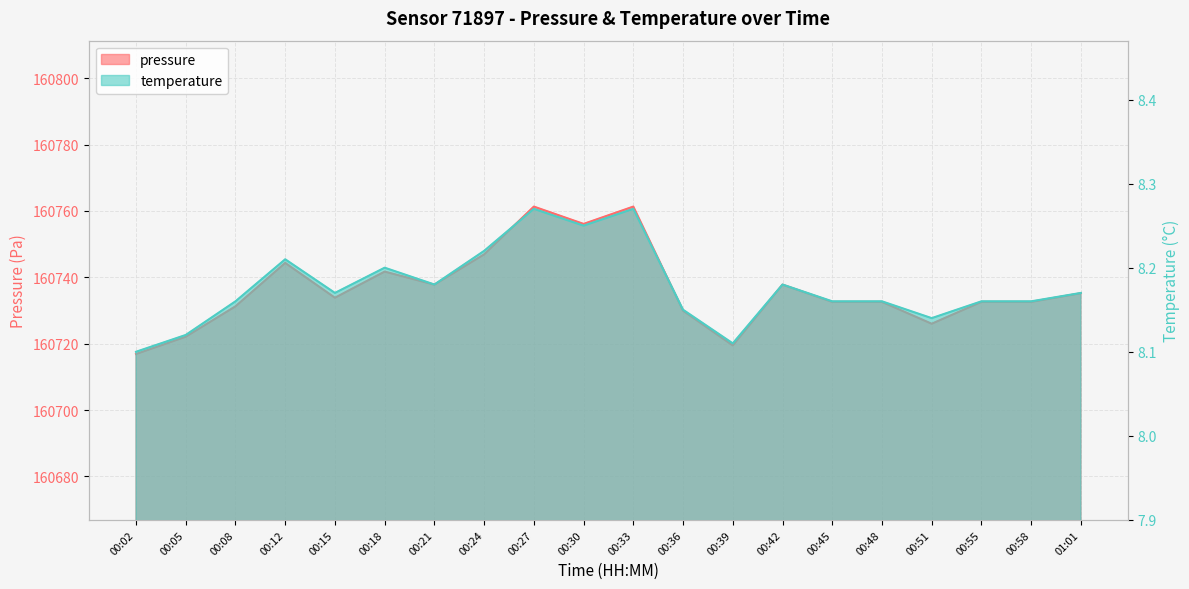

At how many categories does at least one series exceed 131557?

20